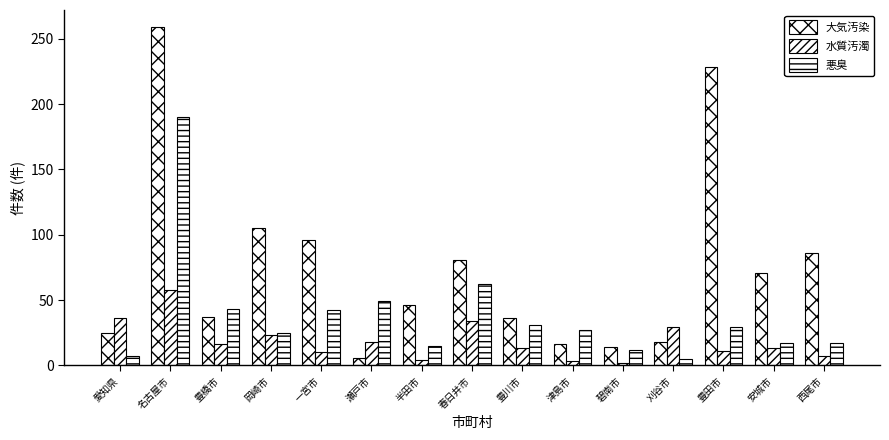

Count the number of categories in the chart.

15